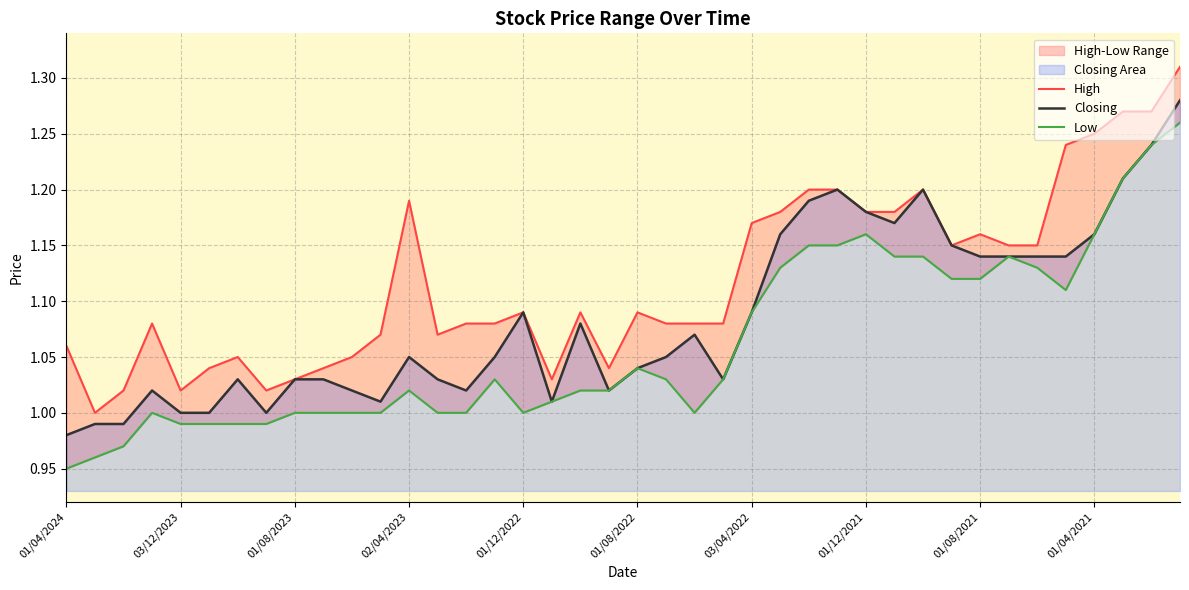

At which label does Closing reach its minimum?

01/04/2024